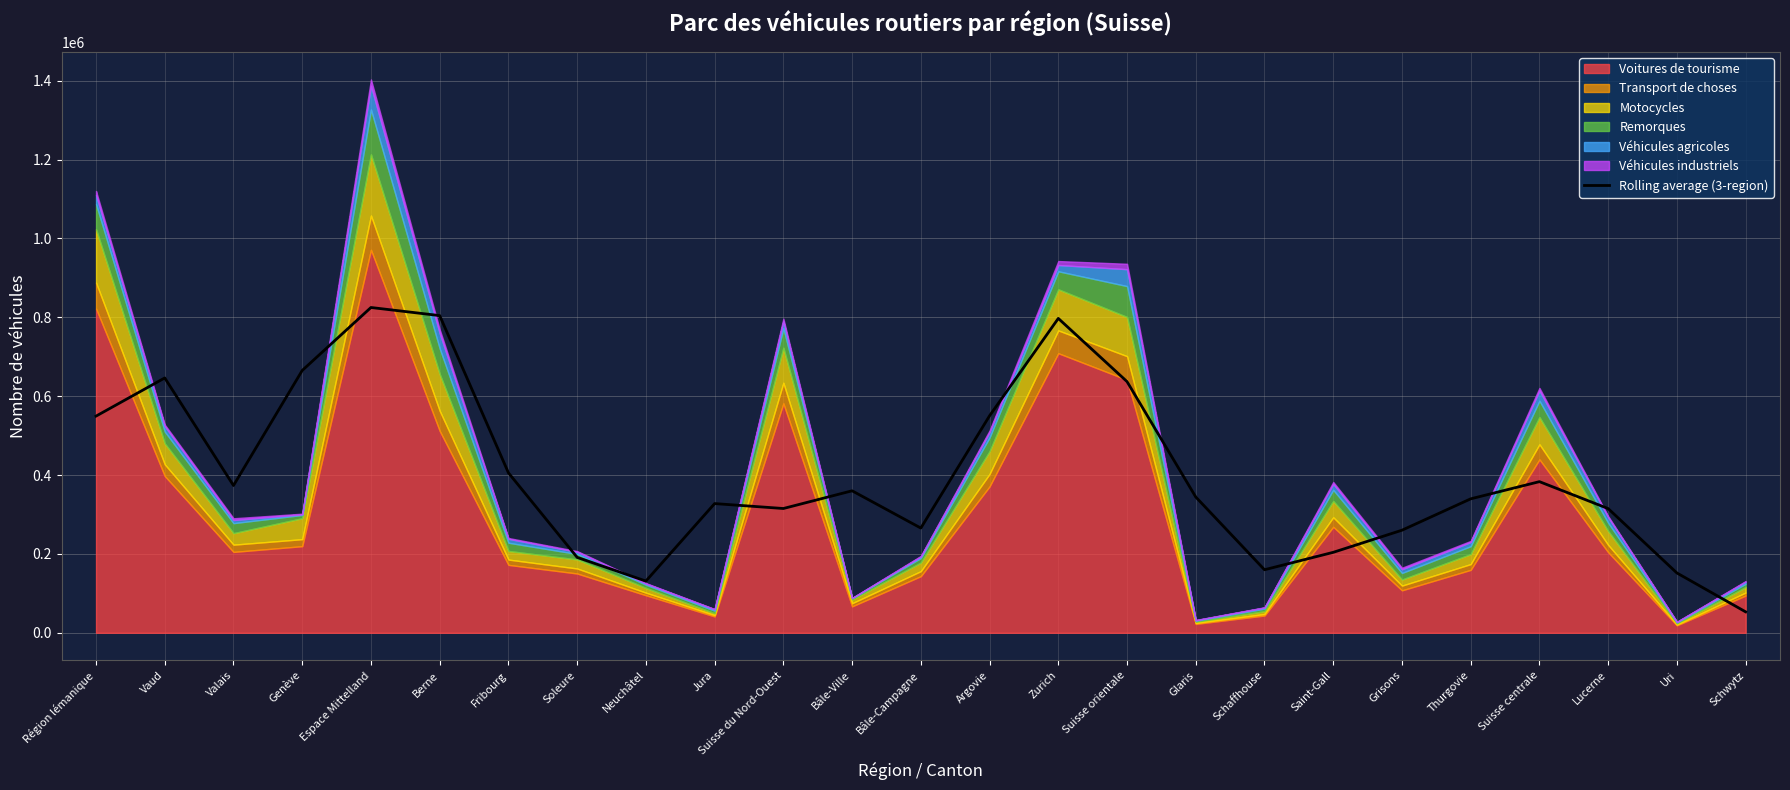

Reading left to right, what are all the values shown in this chart?

Région lémanique=549477.0	Vaud=646287.7	Valais=373489.3	Genève=665274.0	Espace Mittelland=824953.7	Berne=804405.7	Fribourg=405694.3	Soleure=191213.3	Neuchâtel=131139.0	Jura=327663.0	Suisse du Nord-Ouest=315171.0	Bâle-Ville=360095.0	Bâle-Campagne=265585.0	Argovie=550316.7	Zurich=797258.0	Suisse orientale=637030.0	Glaris=344342.7	Schaffhouse=159878.3	Saint-Gall=204024.7	Grisons=260131.7	Thurgovie=339689.7	Suisse centrale=383289.0	Lucerne=314980.7	Uri=151689.7	Schwytz=53097.0